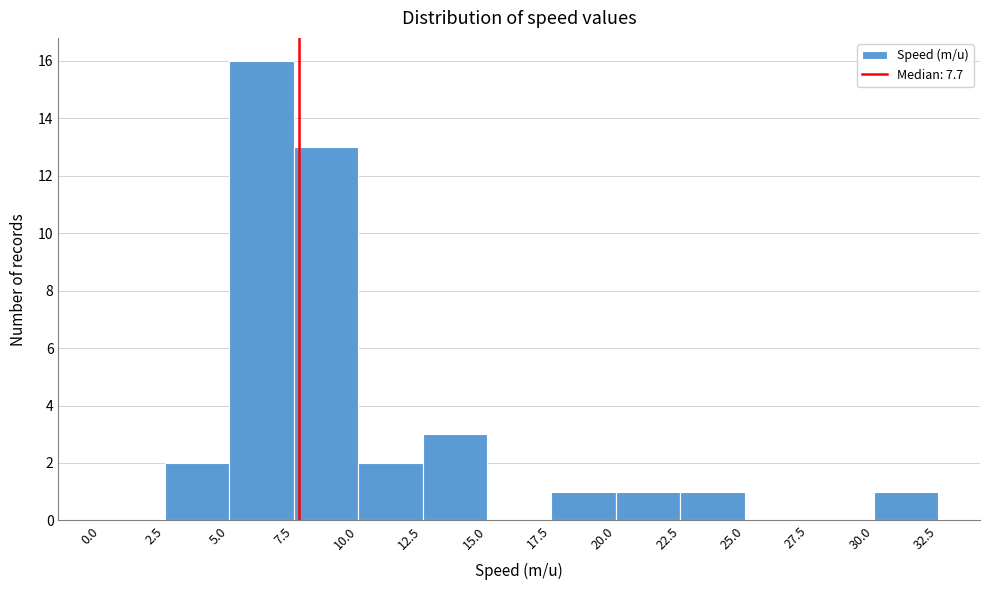

Reading left to right, transcribe this chart: for each bar, give the range it covers on the x-axis and its height. The values are not printed on the chart, so give them approximately, as read against the axis.

0.0 to 2.5: 0
2.5 to 5.0: 2
5.0 to 7.5: 16
7.5 to 10.0: 13
10.0 to 12.5: 2
12.5 to 15.0: 3
15.0 to 17.5: 0
17.5 to 20.0: 1
20.0 to 22.5: 1
22.5 to 25.0: 1
25.0 to 27.5: 0
27.5 to 30.0: 0
30.0 to 32.5: 1